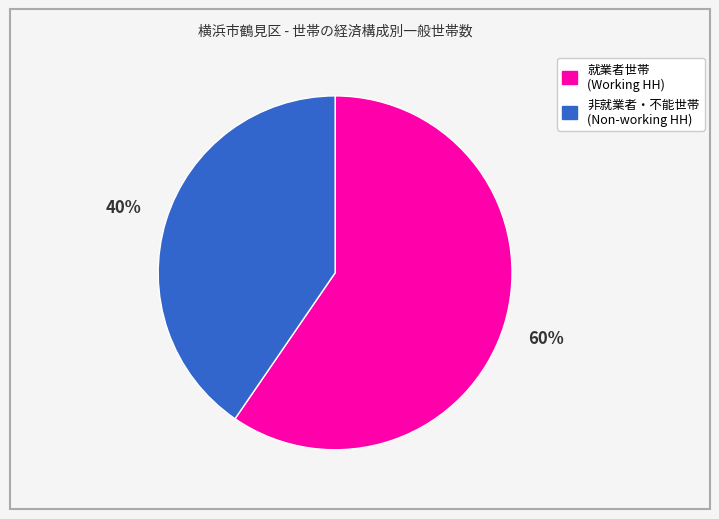

Is there any slice that represents more than half of the pie?

Yes